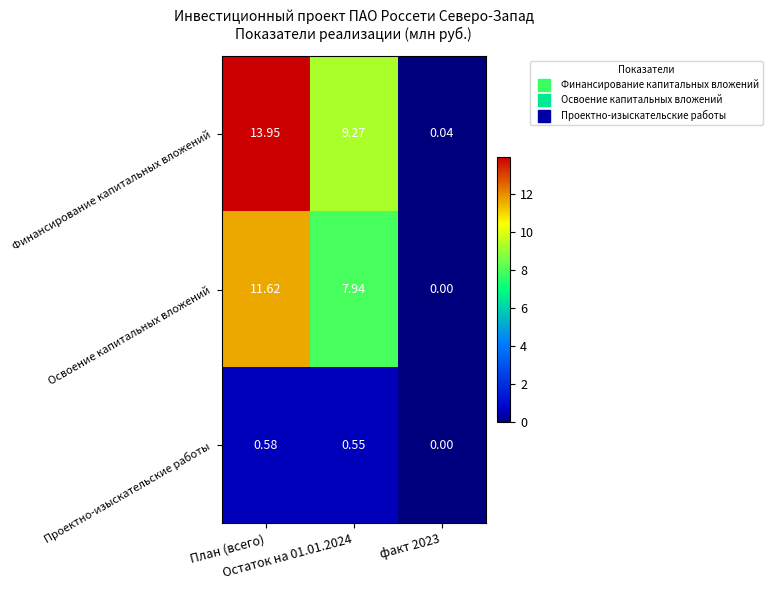

Which series has the largest range (max minus min)?

Финансирование капитальных вложений